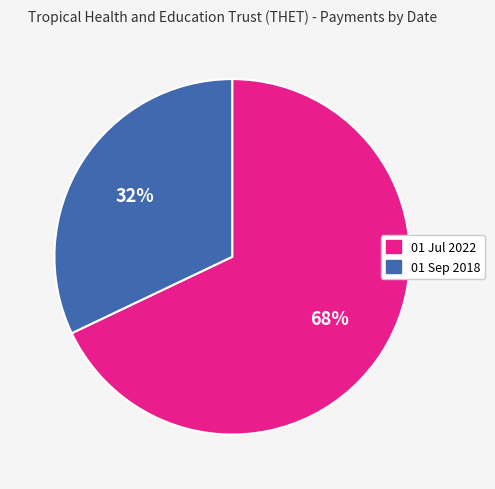

Which slice is the smallest?

01 Sep 2018